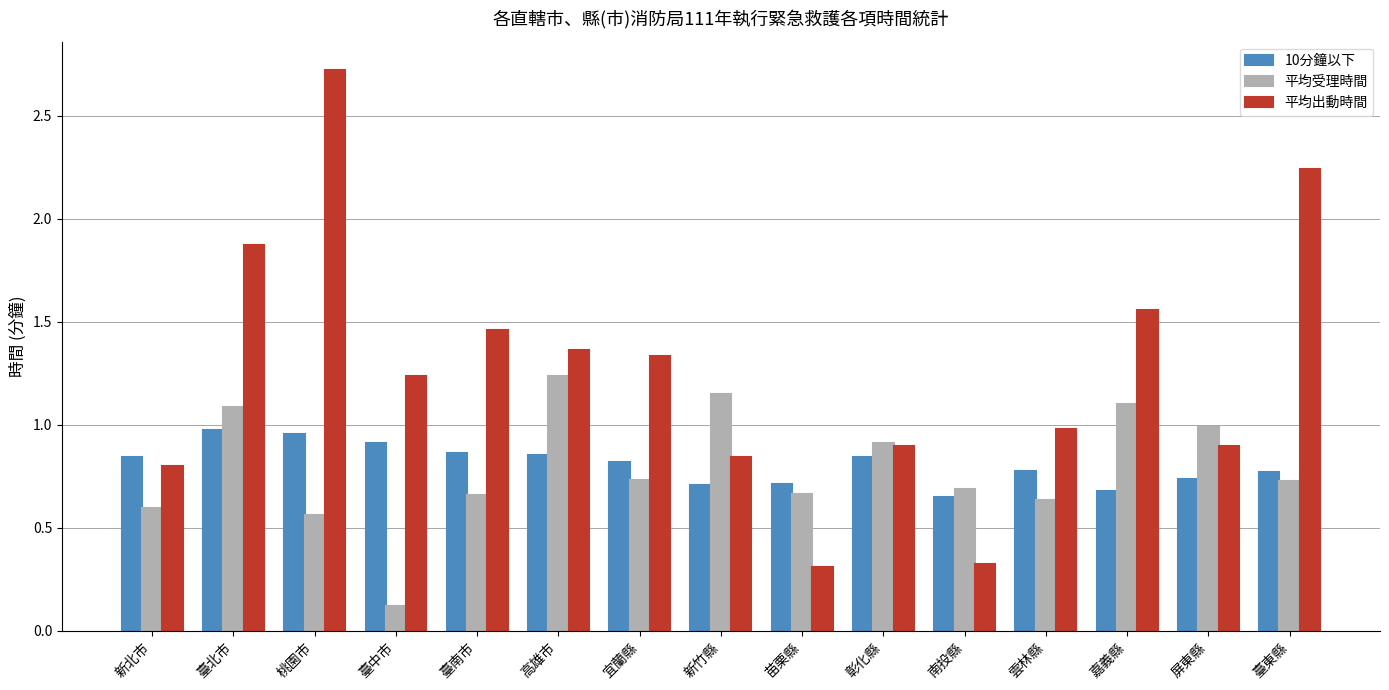

The 平均受理時間 series shows 0.6 at 新竹縣. True or false?

False